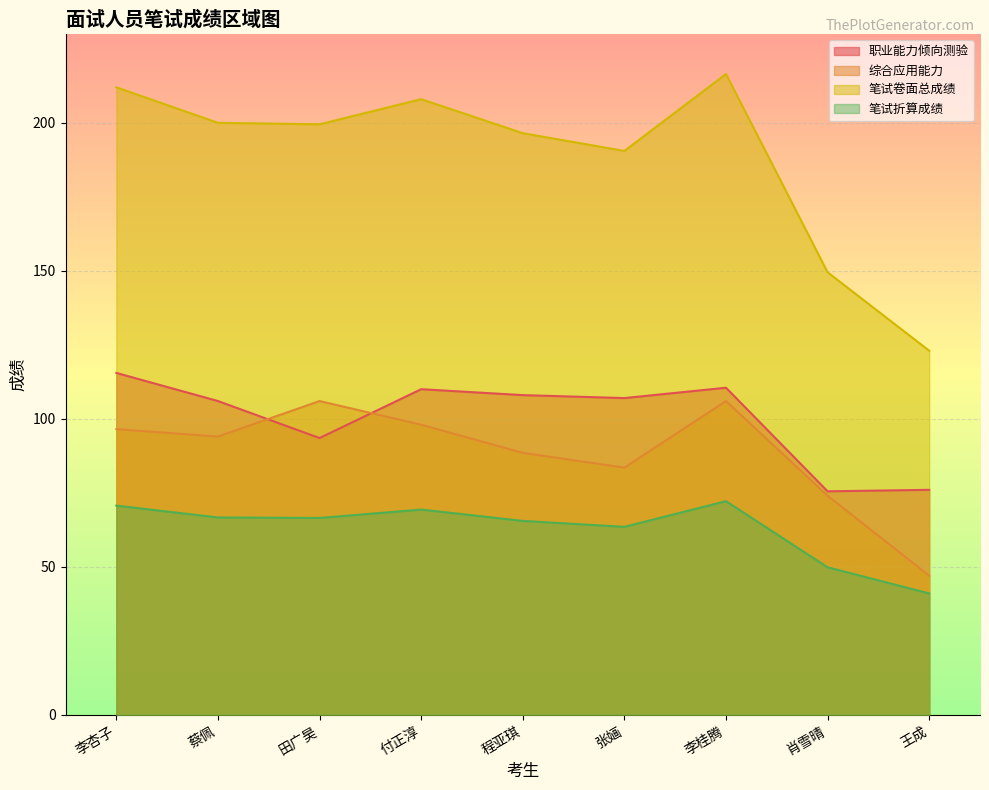

What are all the series names shown in the legend?

职业能力倾向测验, 综合应用能力, 笔试卷面总成绩, 笔试折算成绩